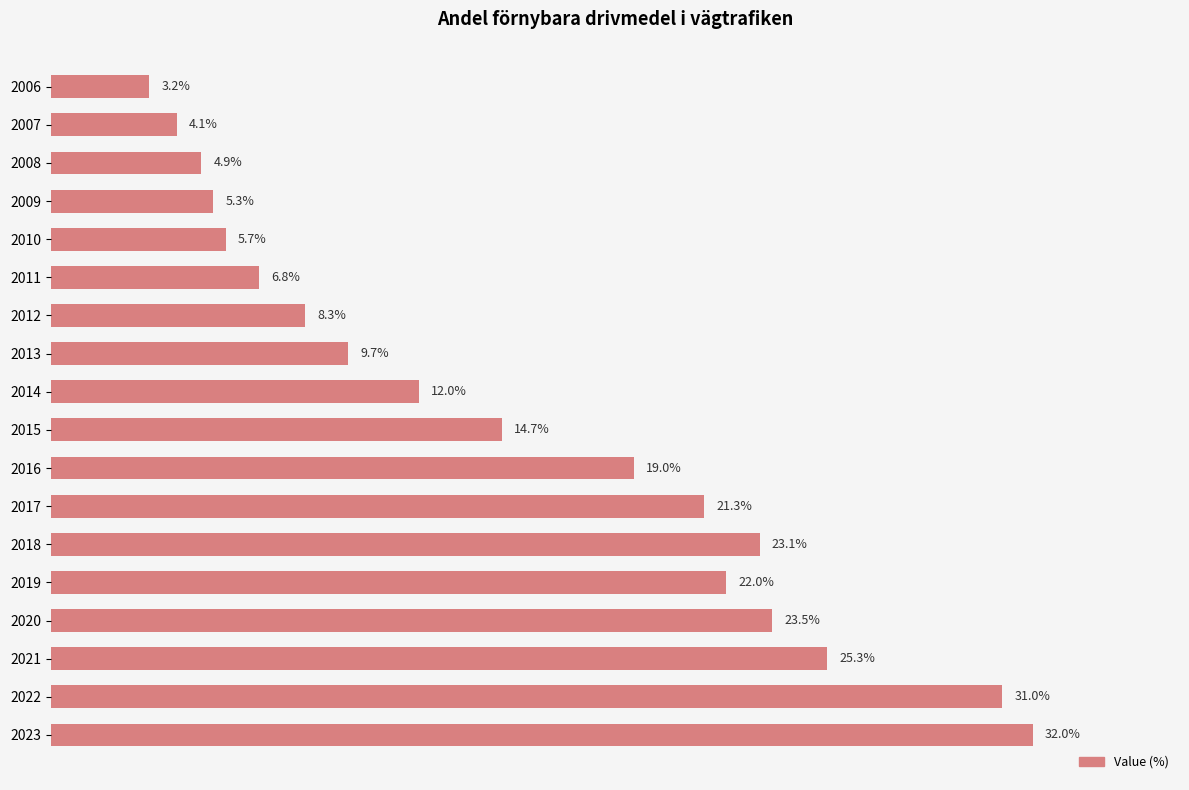

List the labels in order of value, largest first.

2023, 2022, 2021, 2020, 2018, 2019, 2017, 2016, 2015, 2014, 2013, 2012, 2011, 2010, 2009, 2008, 2007, 2006